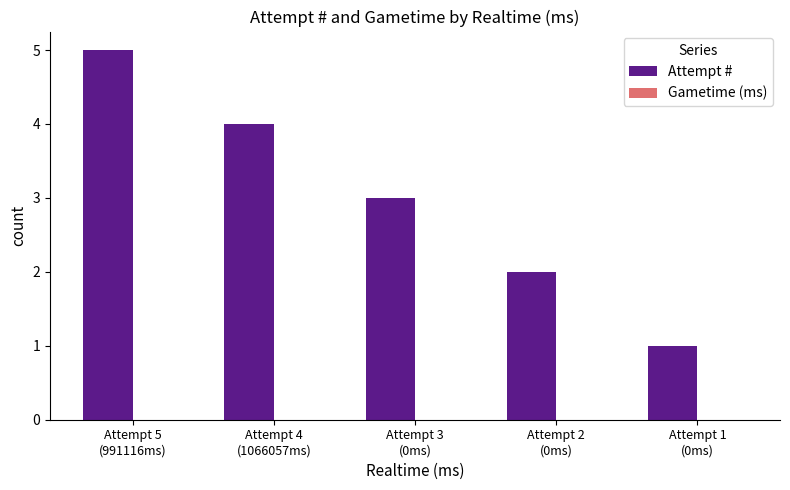

Reading left to right, extract all data points from this chart.

5	4	3	2	1